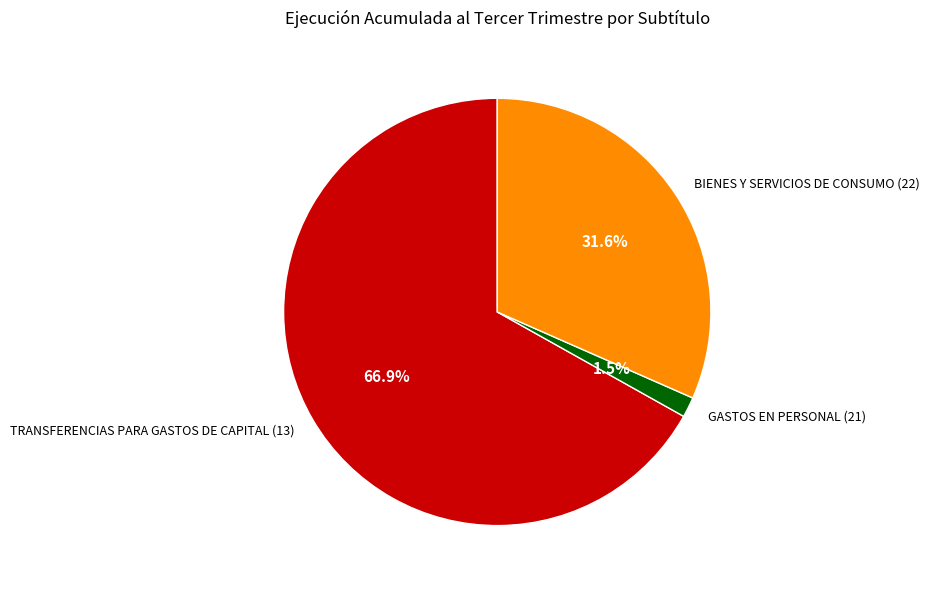

To the nearest percent, what is the average slice percentage?

33%